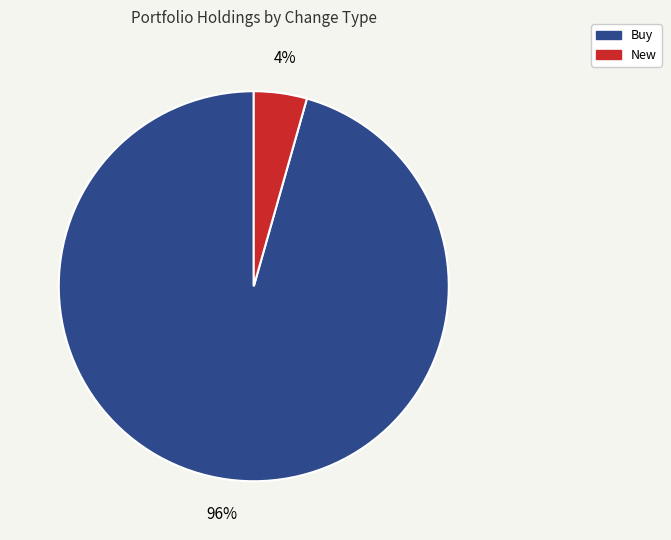

To the nearest percent, what is the average slice percentage?

50%